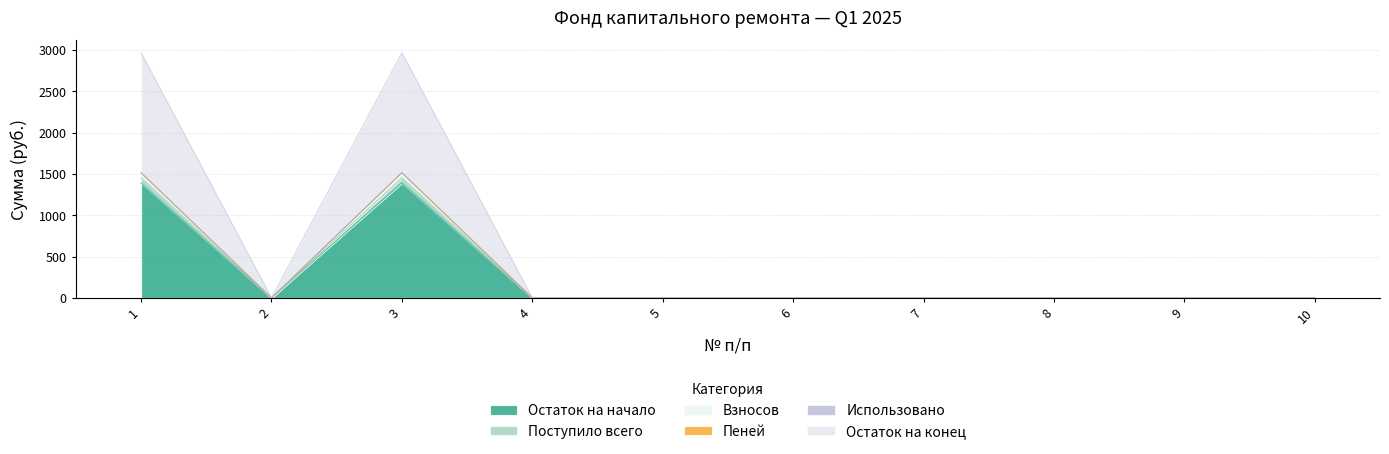

Where is the first local minimum for Остаток на конец?

2